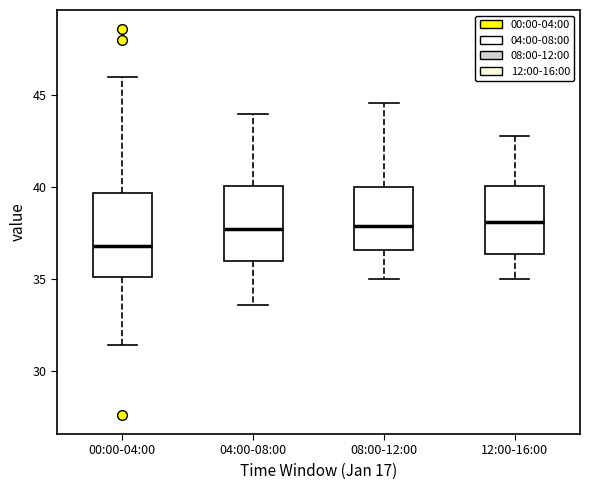

Comparing the boxes themselves (not the whiskers), which one is the tallest?

00:00-04:00